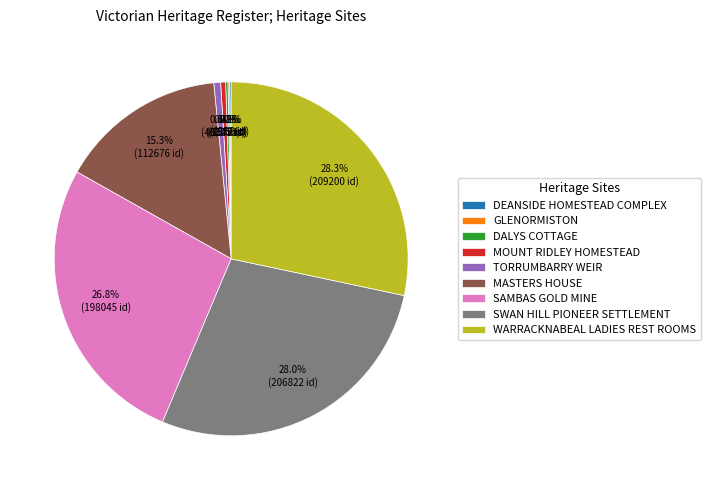

Does any single category account for the majority?

No